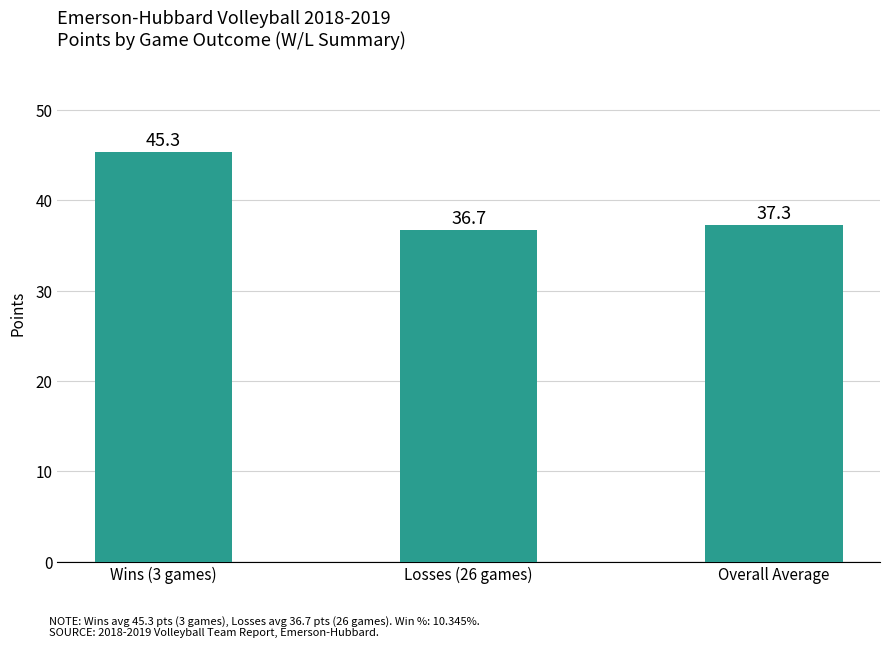

Between Overall Average and Losses (26 games), which is larger?

Overall Average